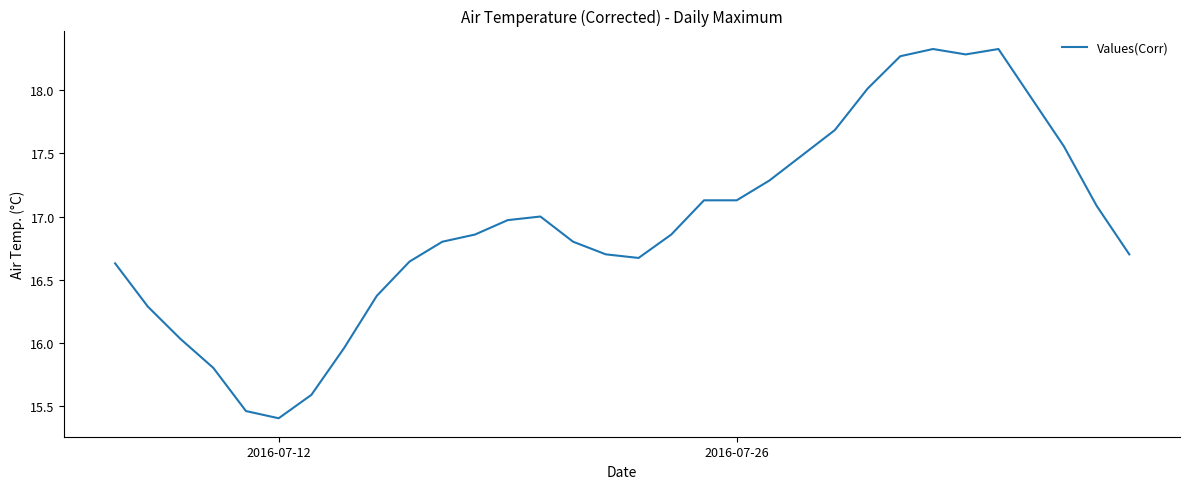

What is the maximum value shown in the chart?

18.3